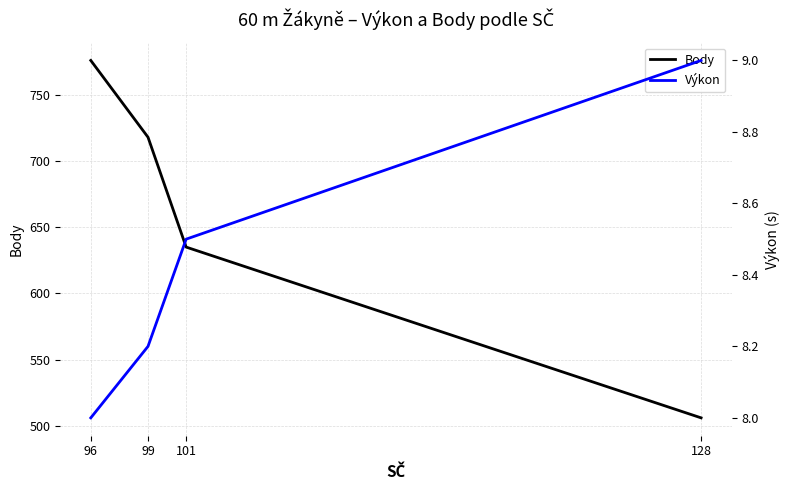

What is the sum of the Výkon values at 96 and 101?

16.5